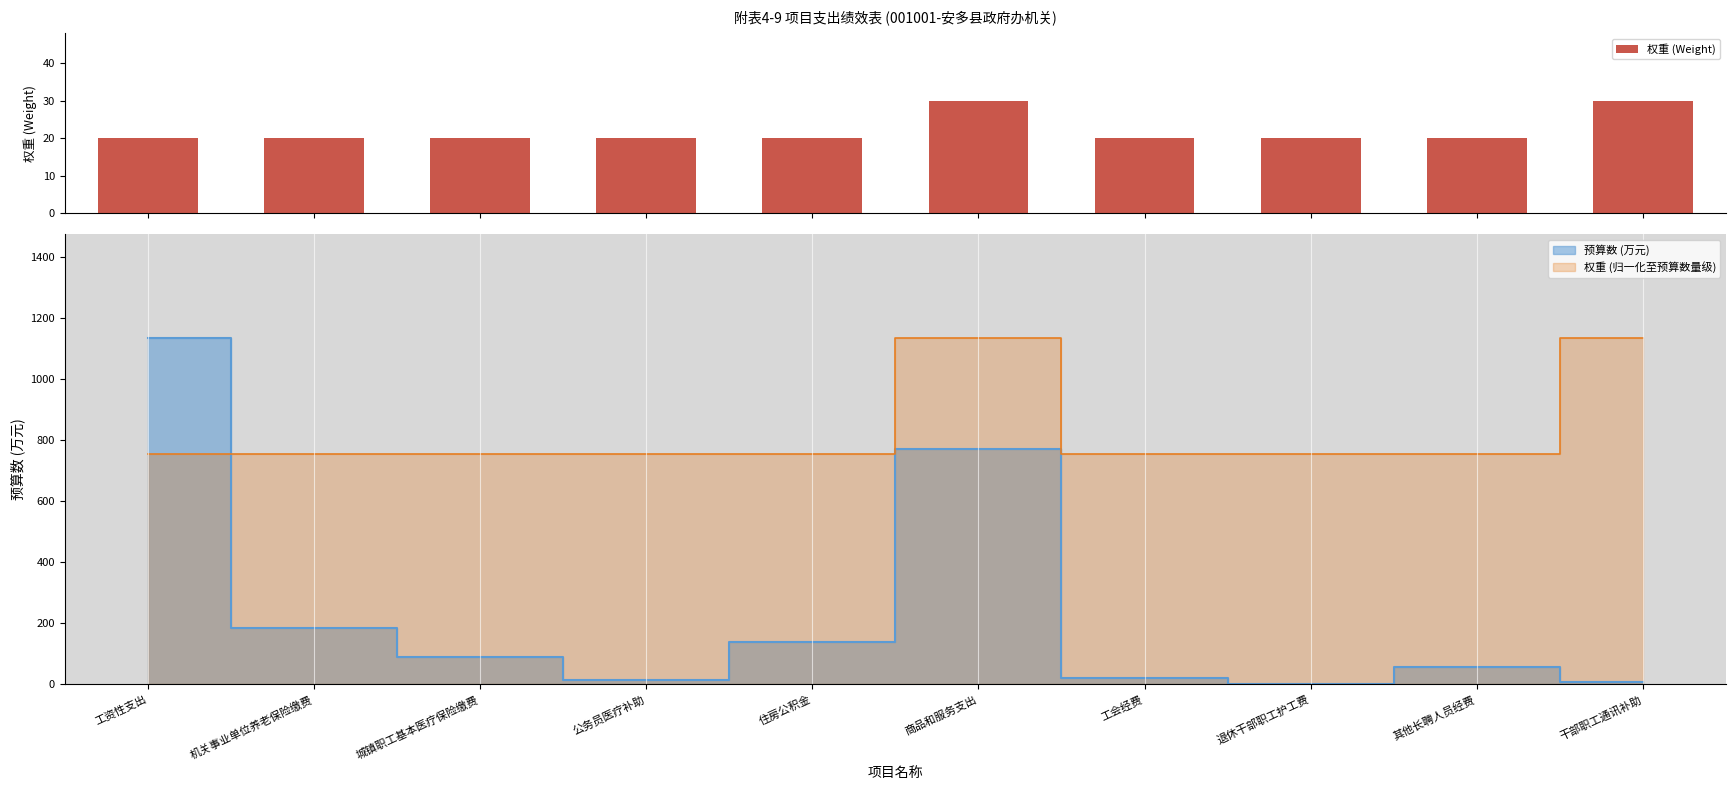

The value at 工资性支出 is 20. True or false?

True